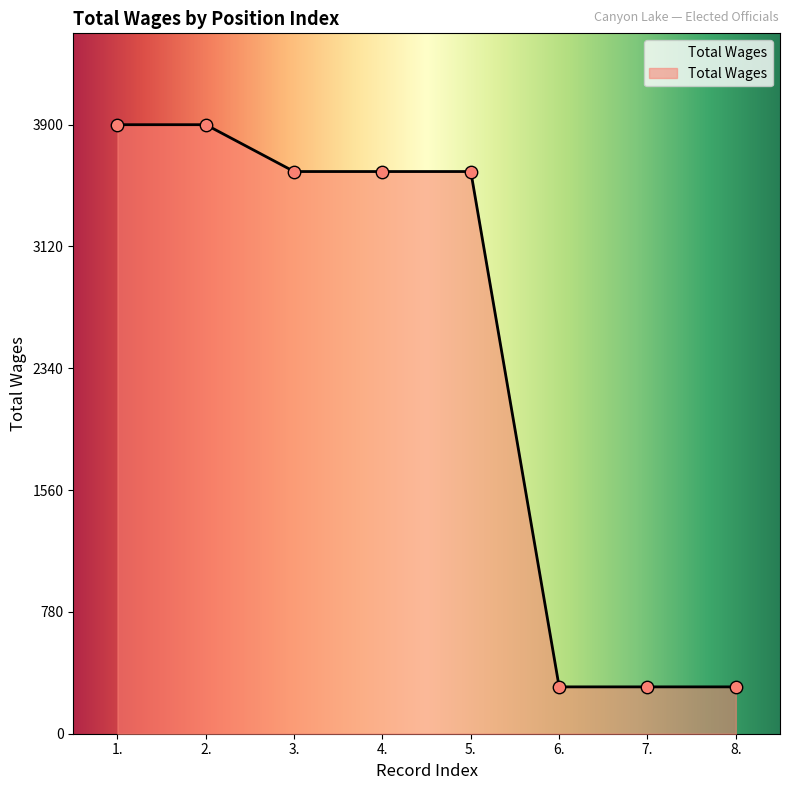

What is the change in value from 1. to 6.?

-3600